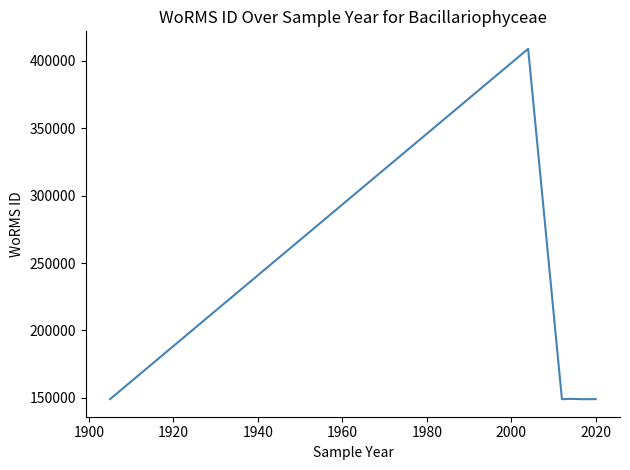

How many values are below 149032?

4